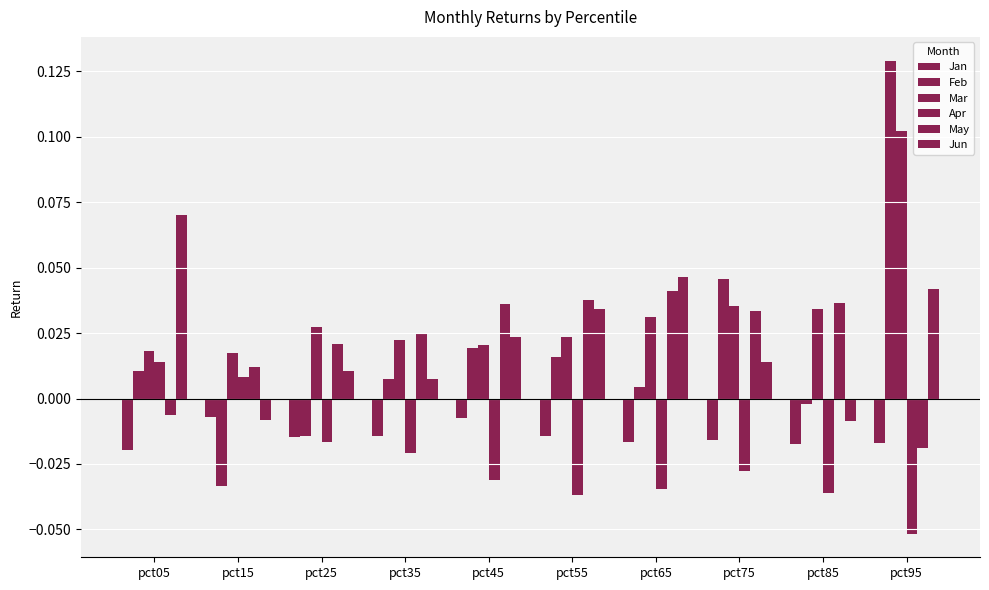

How many groups of bars are there?

10